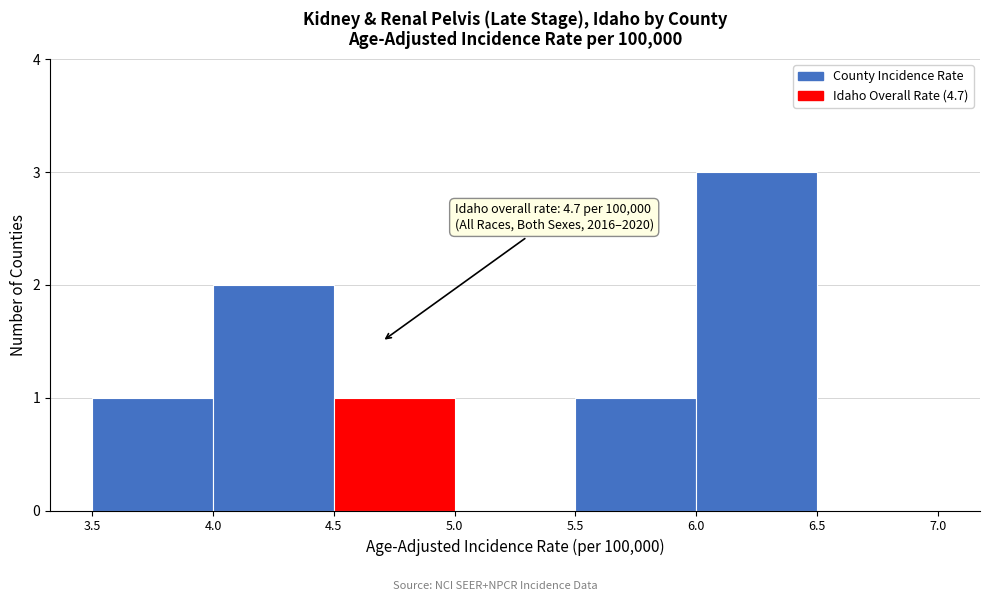

Which range on the x-axis has the tallest bar?

6.0 to 6.5